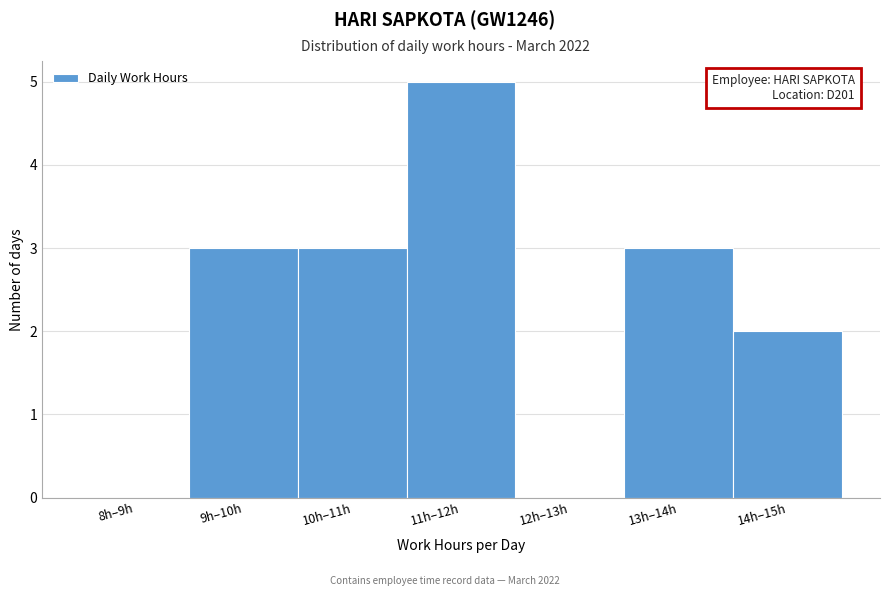

Reading left to right, extract all data points from this chart.

8h–9h=0	9h–10h=3	10h–11h=3	11h–12h=5	12h–13h=0	13h–14h=3	14h–15h=2